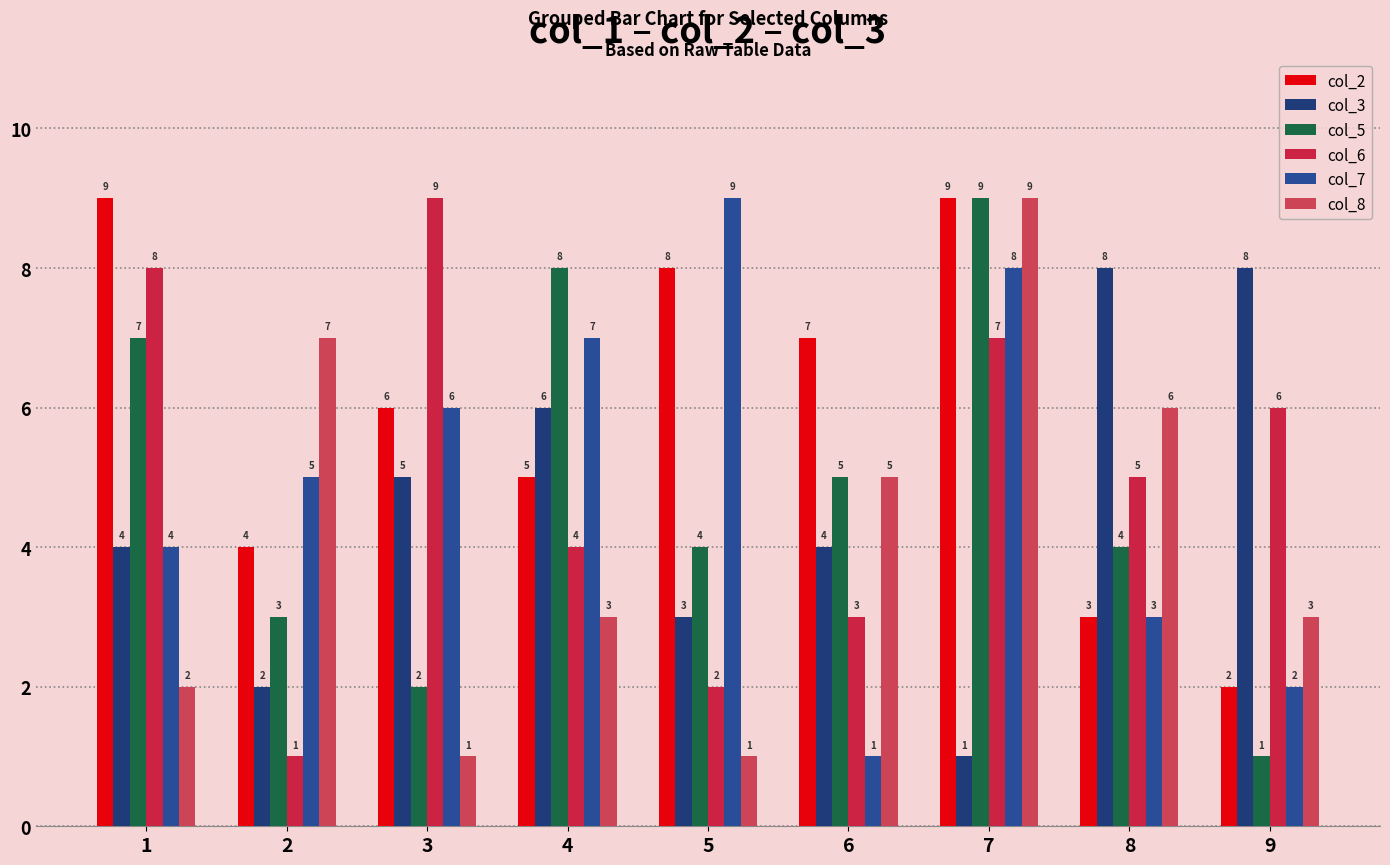

How many bars are there in total?

54